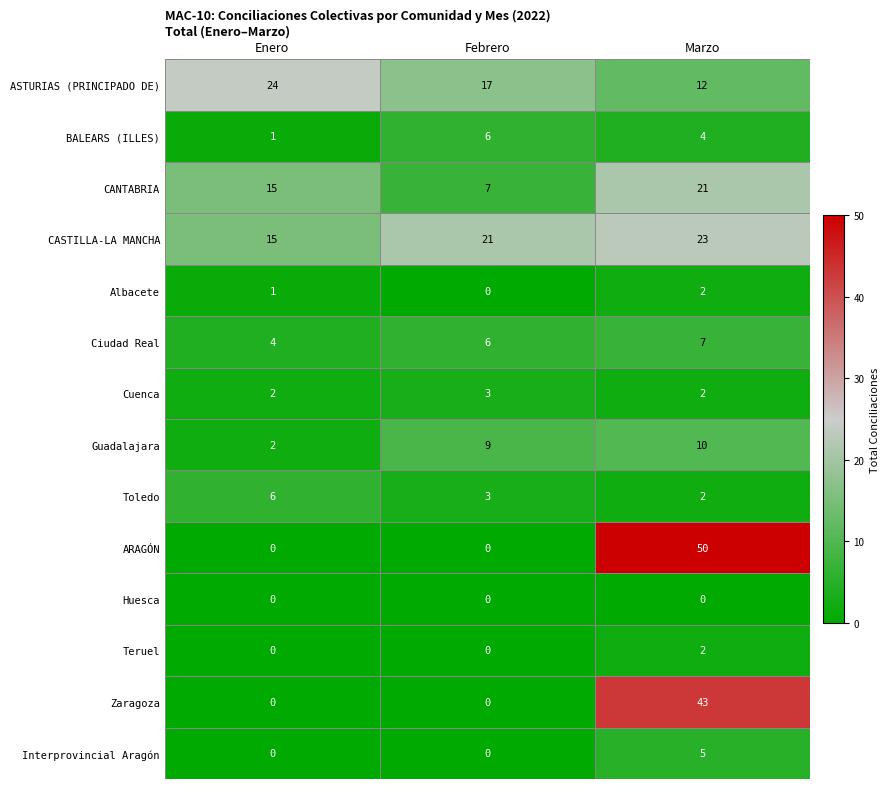

Between Febrero and Marzo, which series saw the biggest shift?

ARAGÓN